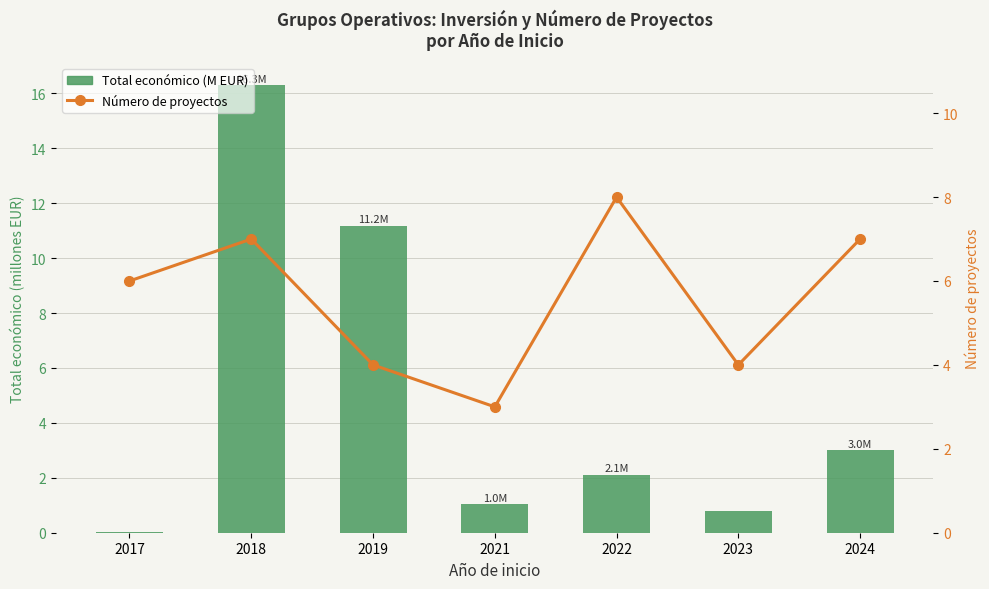

Between 2024 and 2022, which is larger?

2024